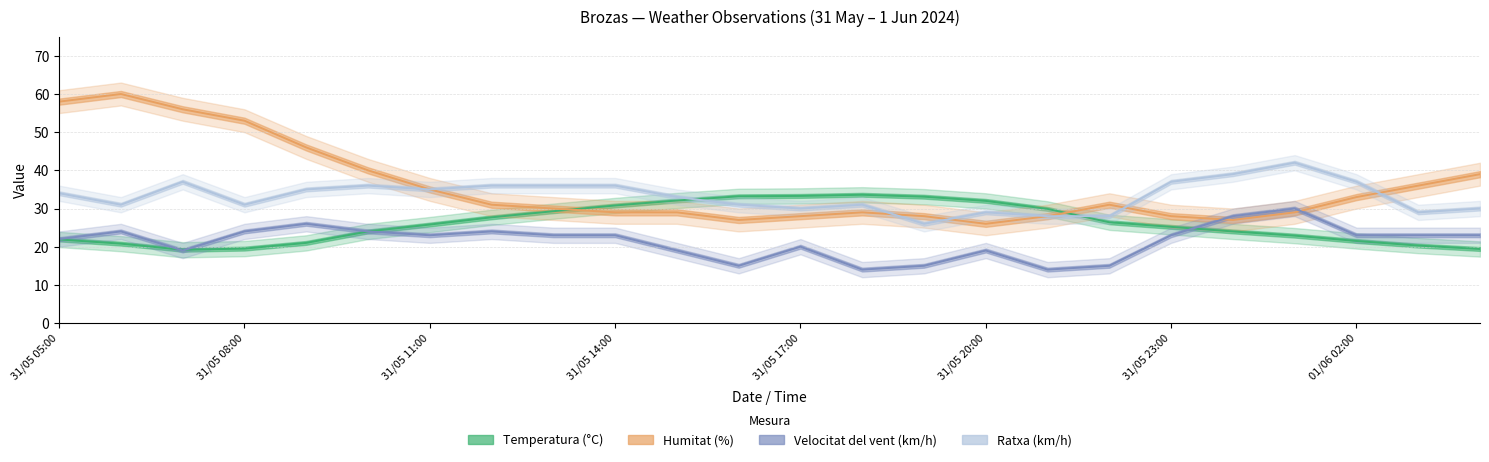

True or false: Humitat (%) has a value of 8.6 at 31/05 14:00.

False